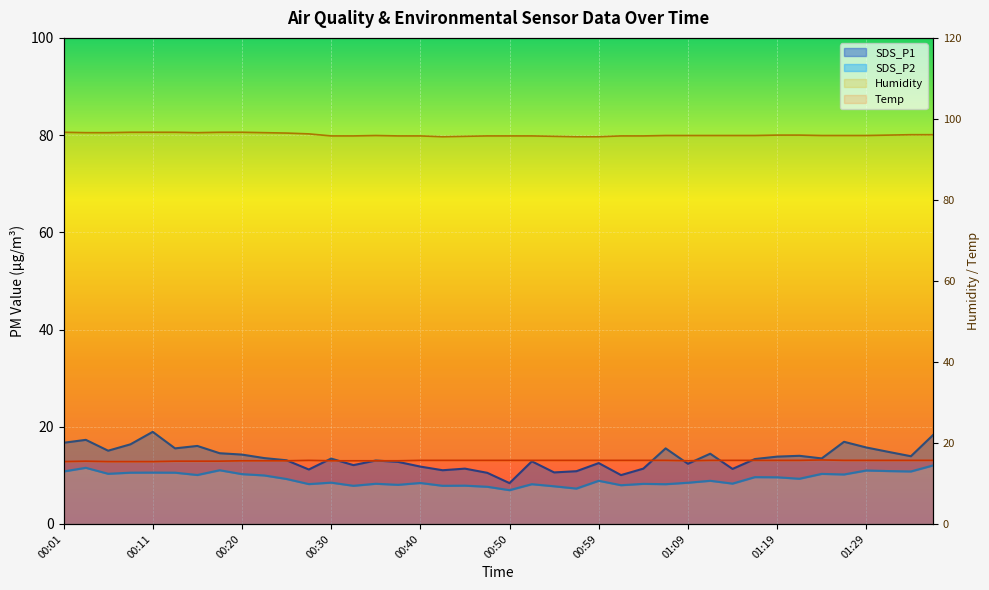

At which category is the sum across all series the highest?

01:36